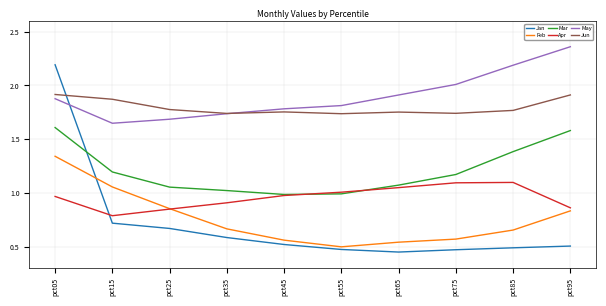

What is the total value across all series at pct75?

7.1